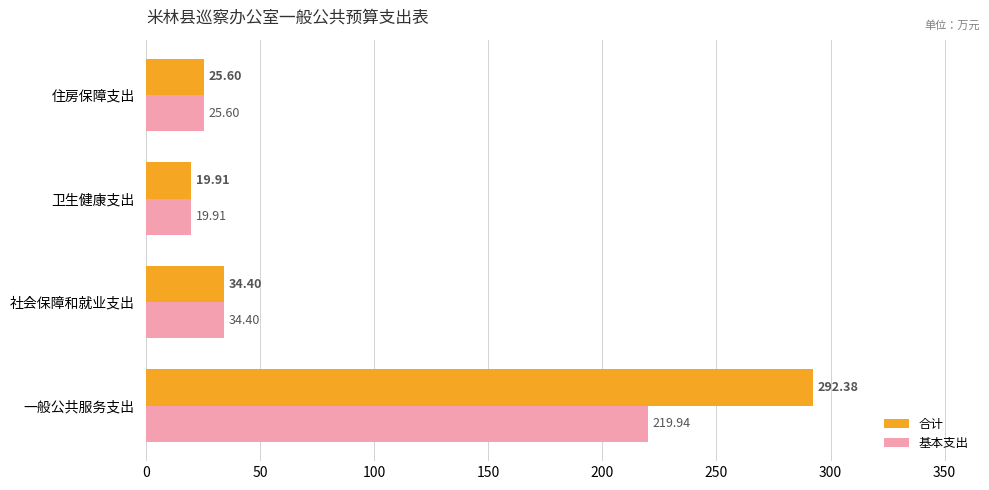

How many categories are shown in the chart?

4